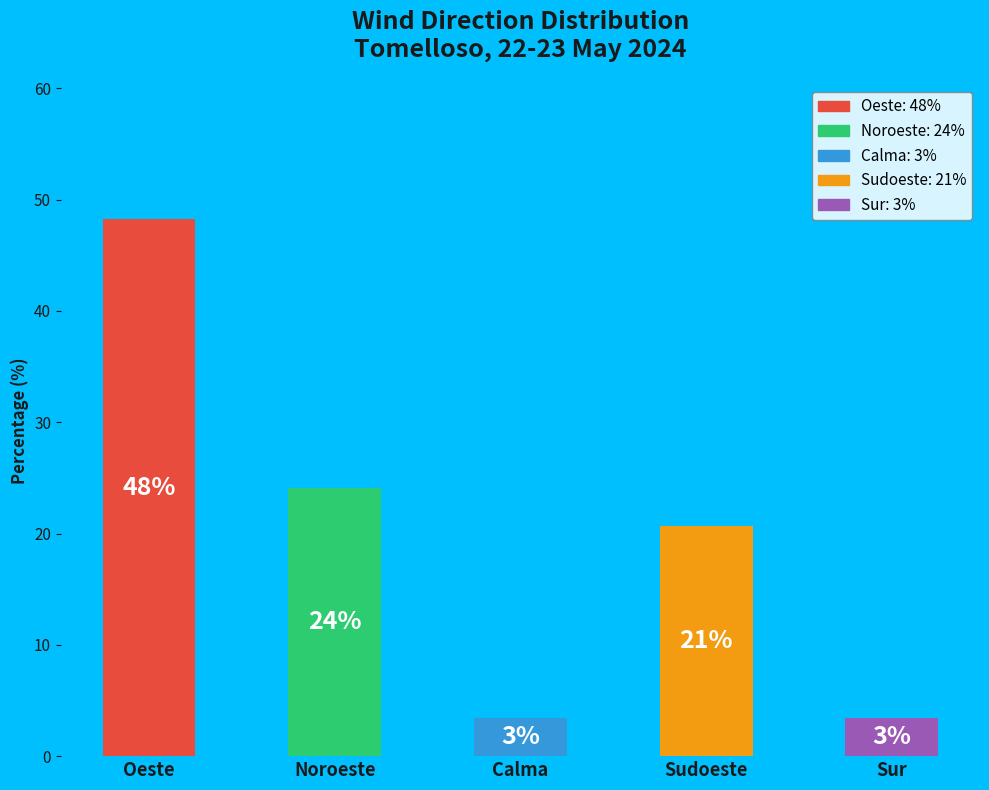

How many bars are there in total?

5